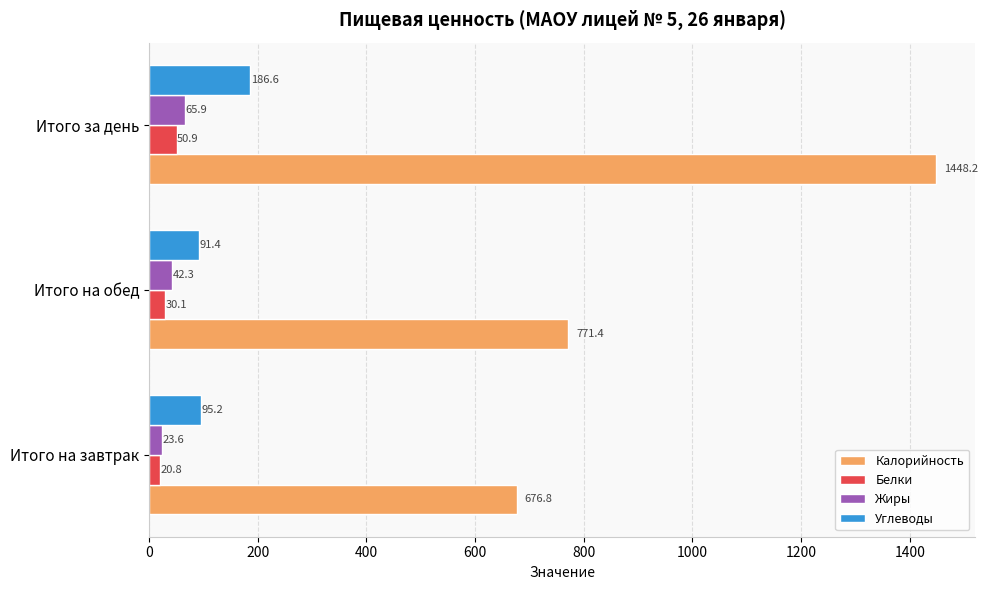

Where is Калорийность nearest to the value 1062?

Итого на обед